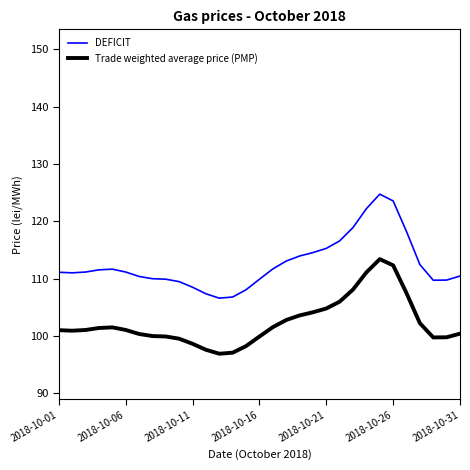

How many distinct data groups are displayed?

2